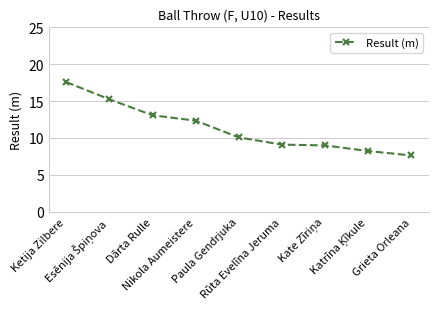

What is the change in value from Nikola Aumeistere to Grieta Orleana?

-4.7